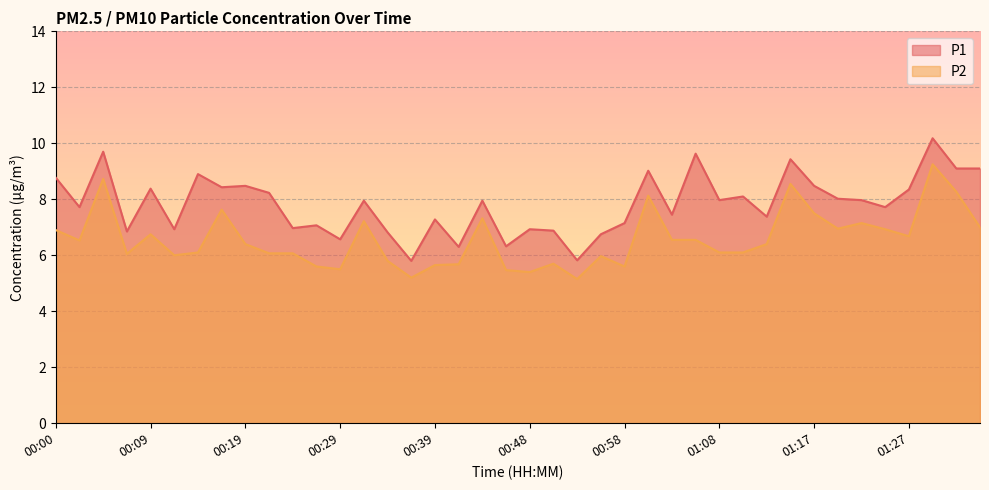

What is the label of the 16th point from the left?

00:36